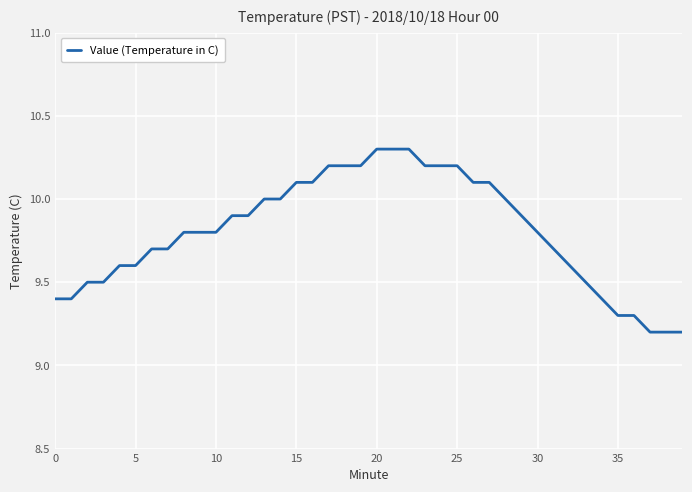

What is the greatest value displayed?

10.3